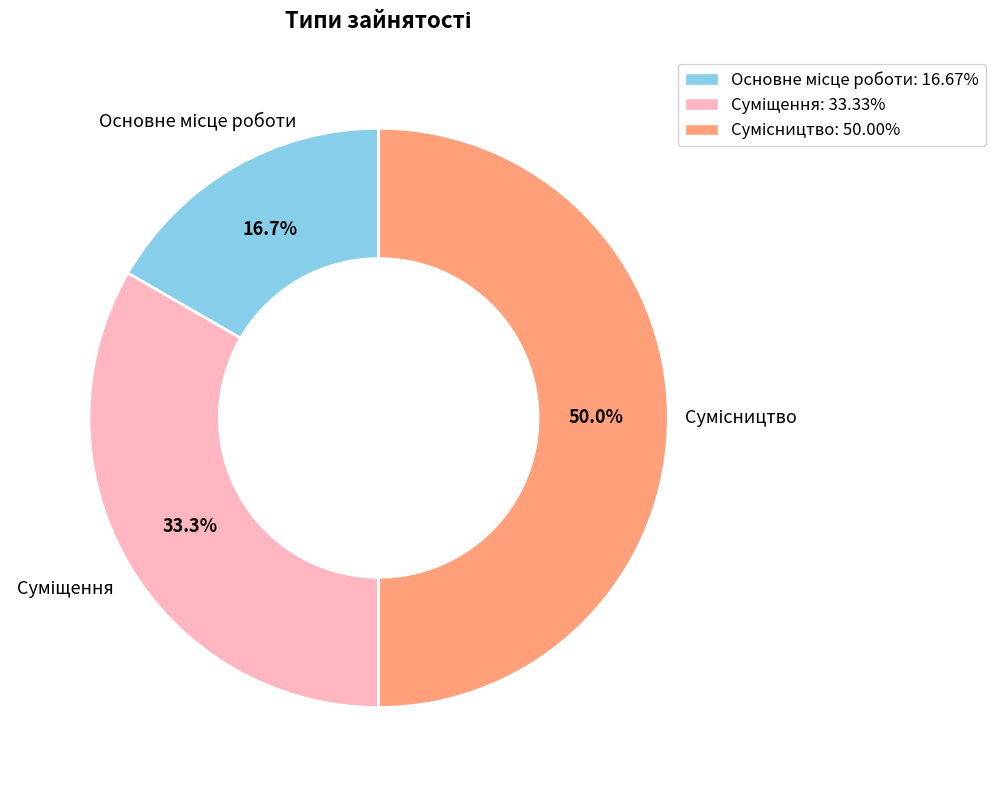

Count the number of slices in the pie.

3